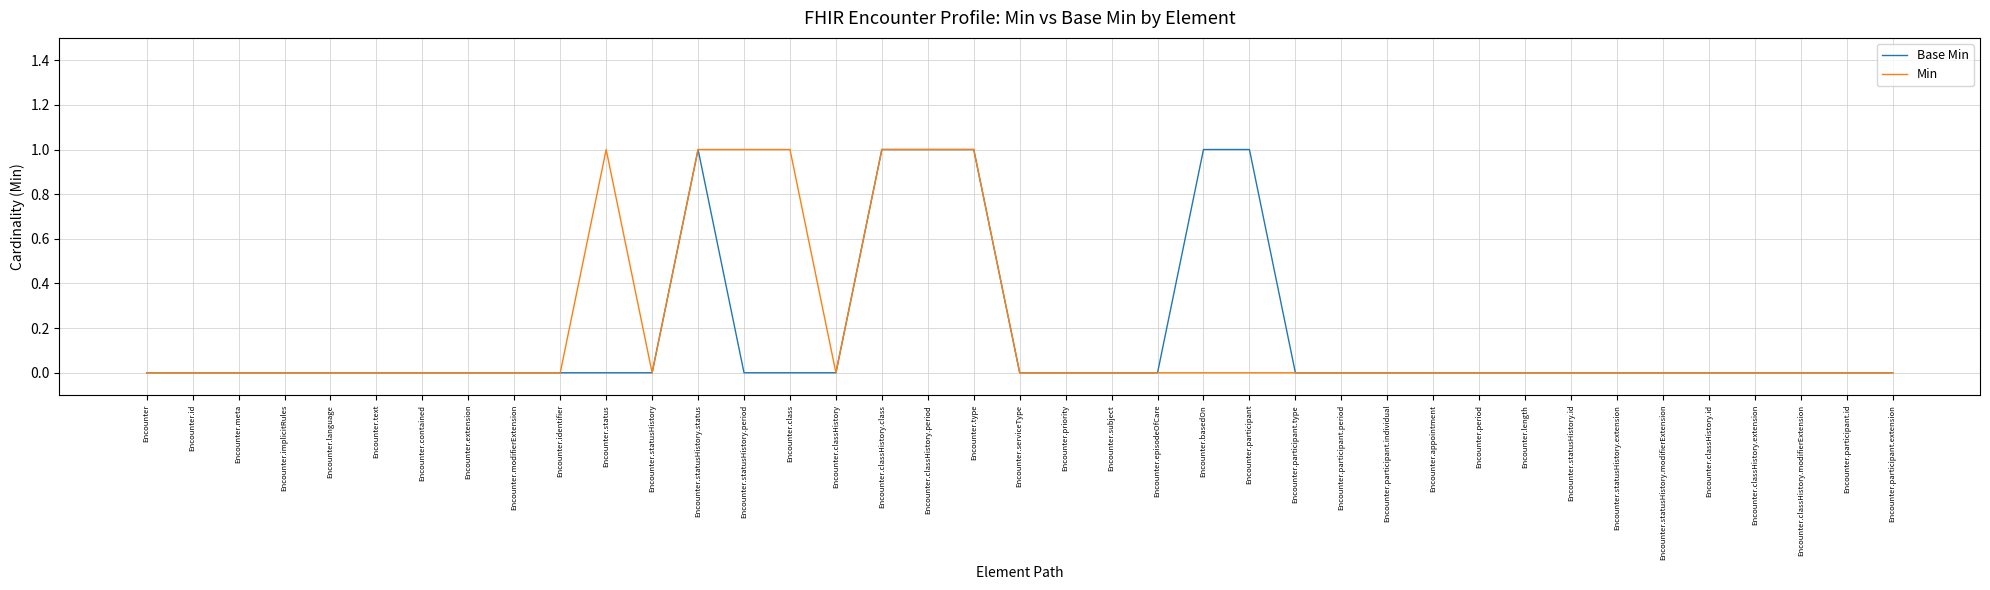

The value of Base Min at Encounter.classHistory.period is 1. True or false?

True